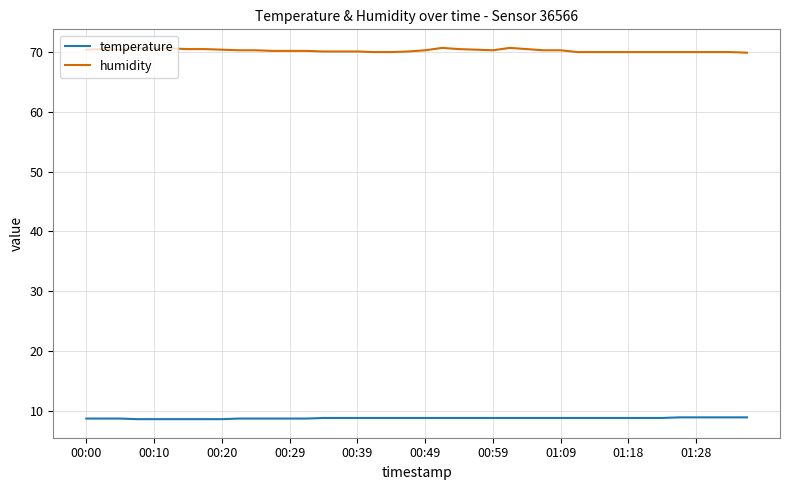

List the series in order of their peak value, lowest first.

temperature, humidity